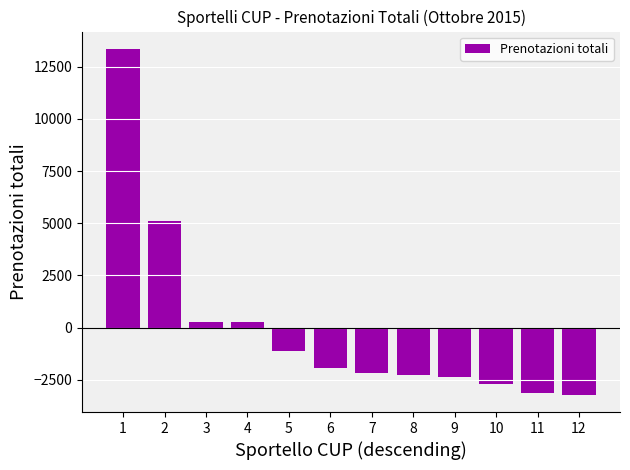

What is the greatest value displayed?

13363.2